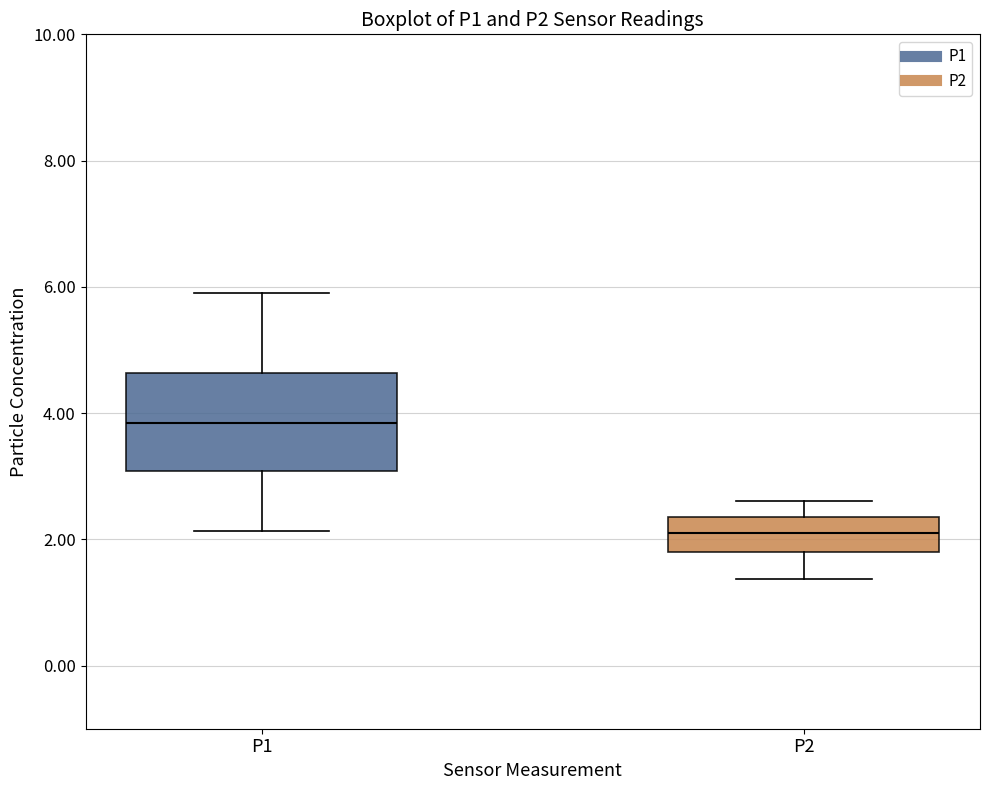

Which box has the lowest median line?

P2